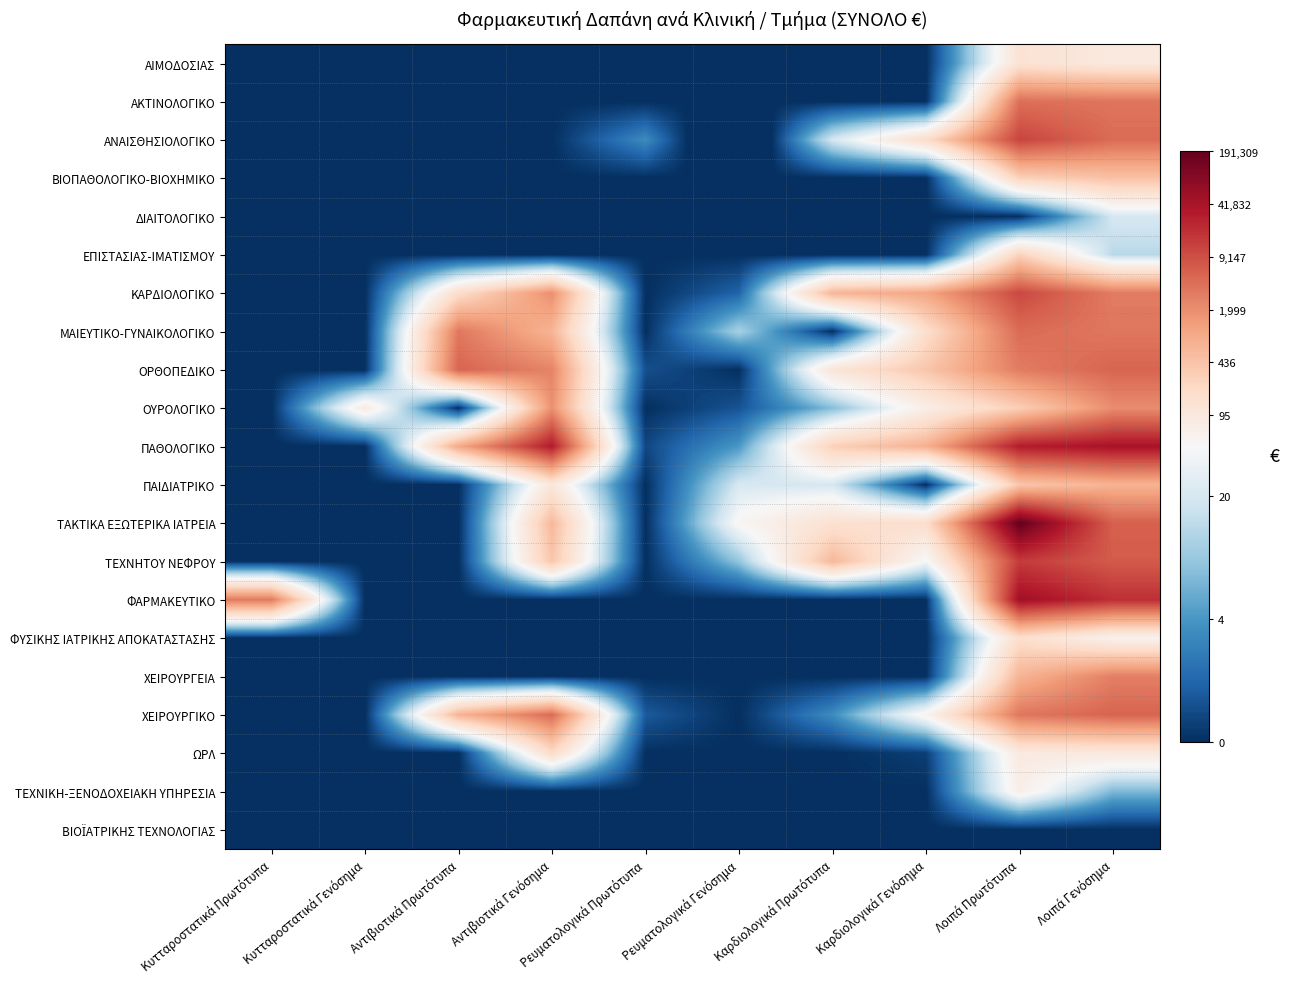

At how many categories does at least one series exceed 9?

3